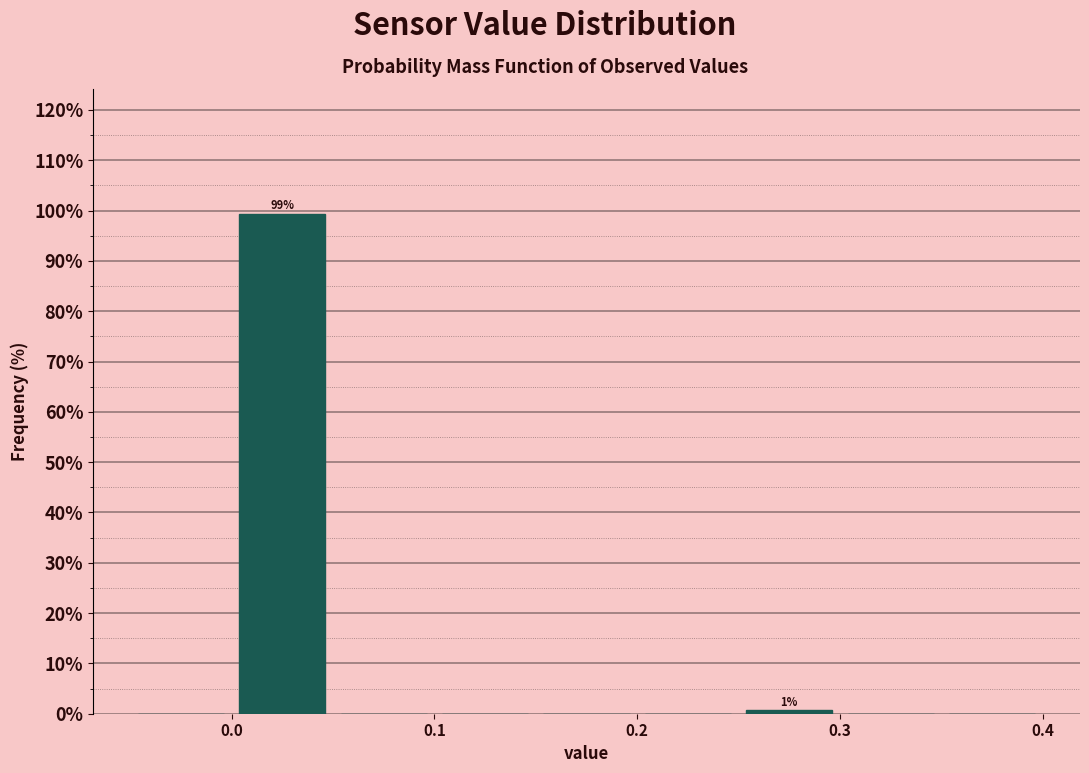

Which range on the x-axis has the tallest bar?

0.00 to 0.05